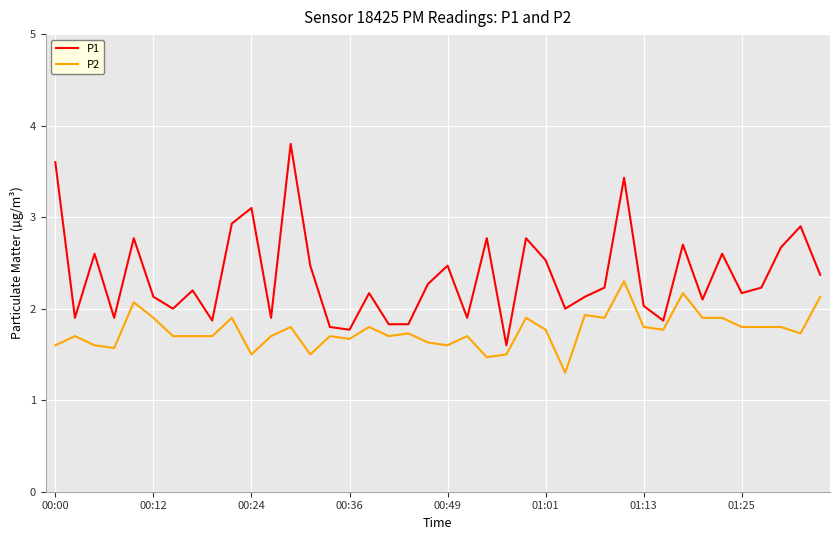

Which series has the largest range (max minus min)?

P1